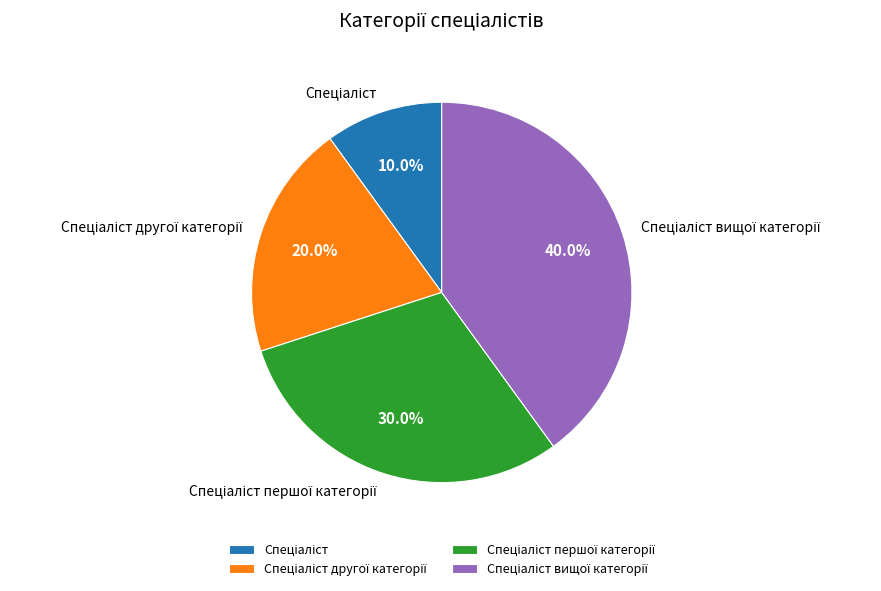

Does any single category account for the majority?

No